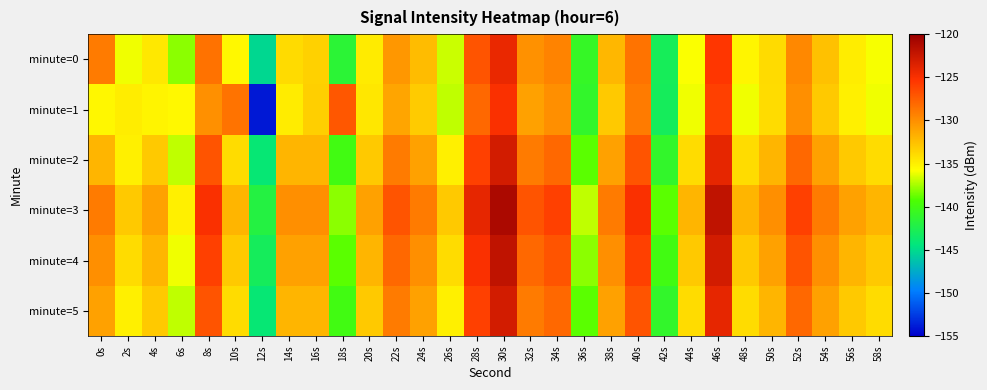

Count the number of categories in the chart.

30